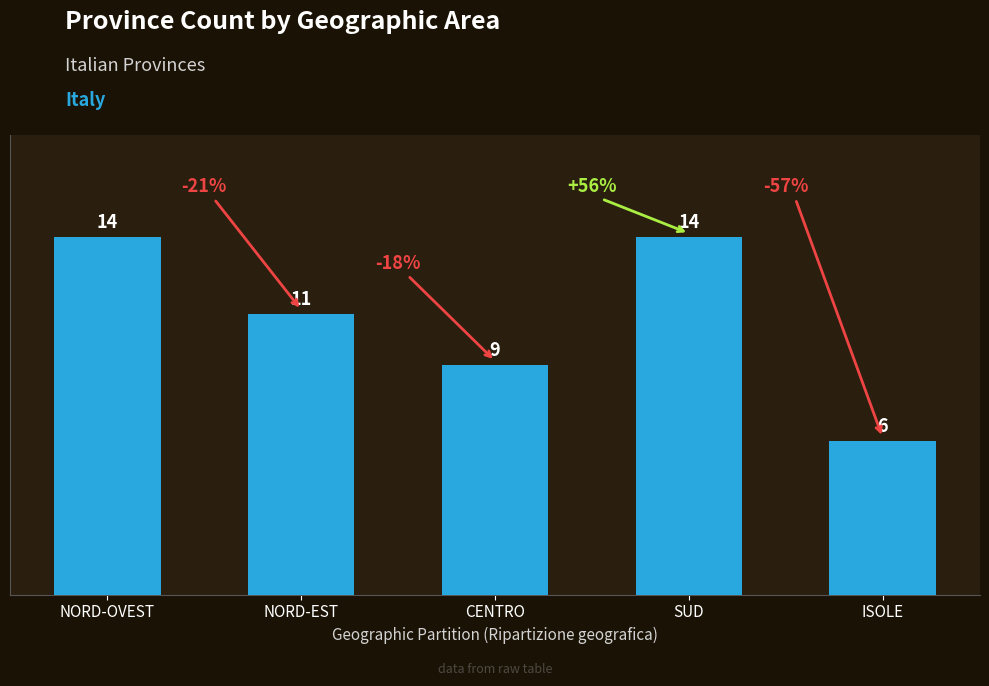

Count the values in the range 9 to 14.

4